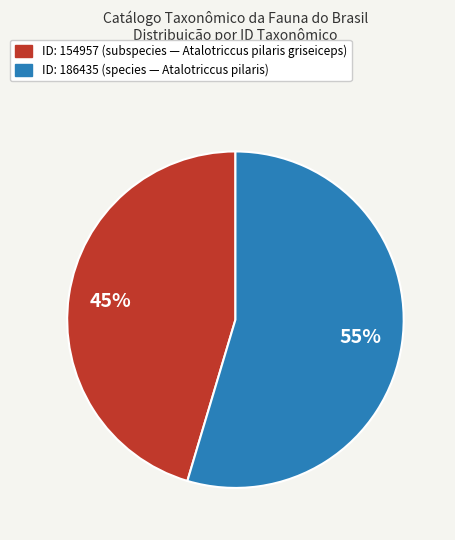

Is there a majority slice in this chart?

Yes